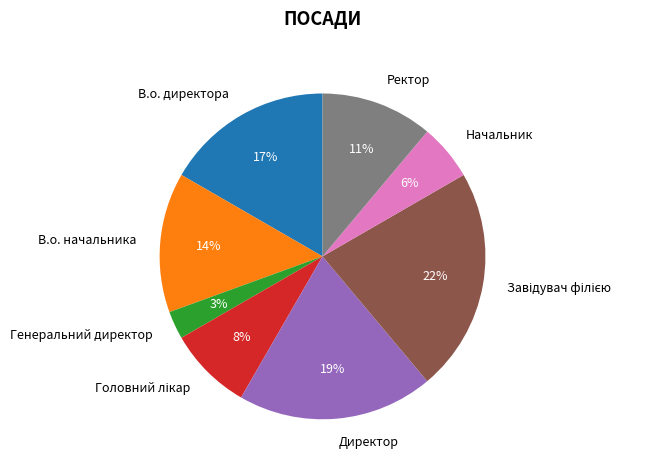

Is the sum of Генеральний директор and Директор greater than half?

No